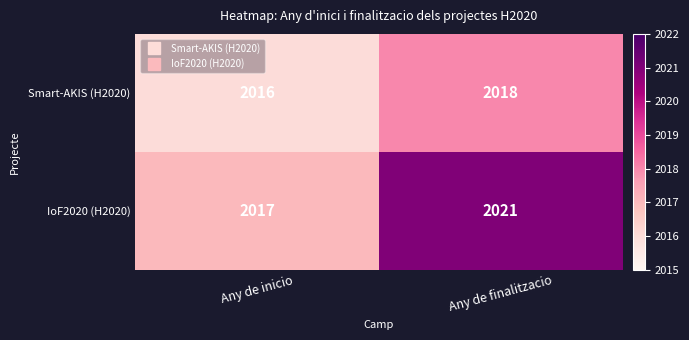

Where is IoF2020 (H2020) nearest to the value 2019?

Any de inicio